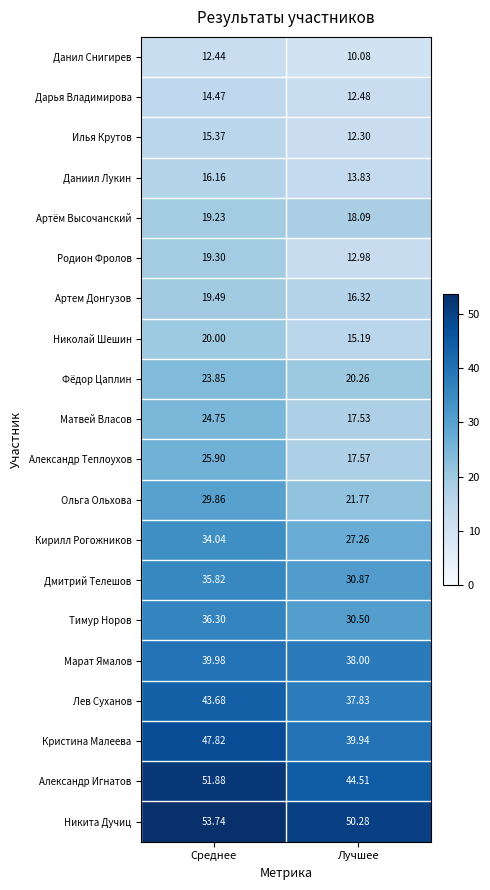

At which label is Никита Дучиц closest to 52?

Лучшее